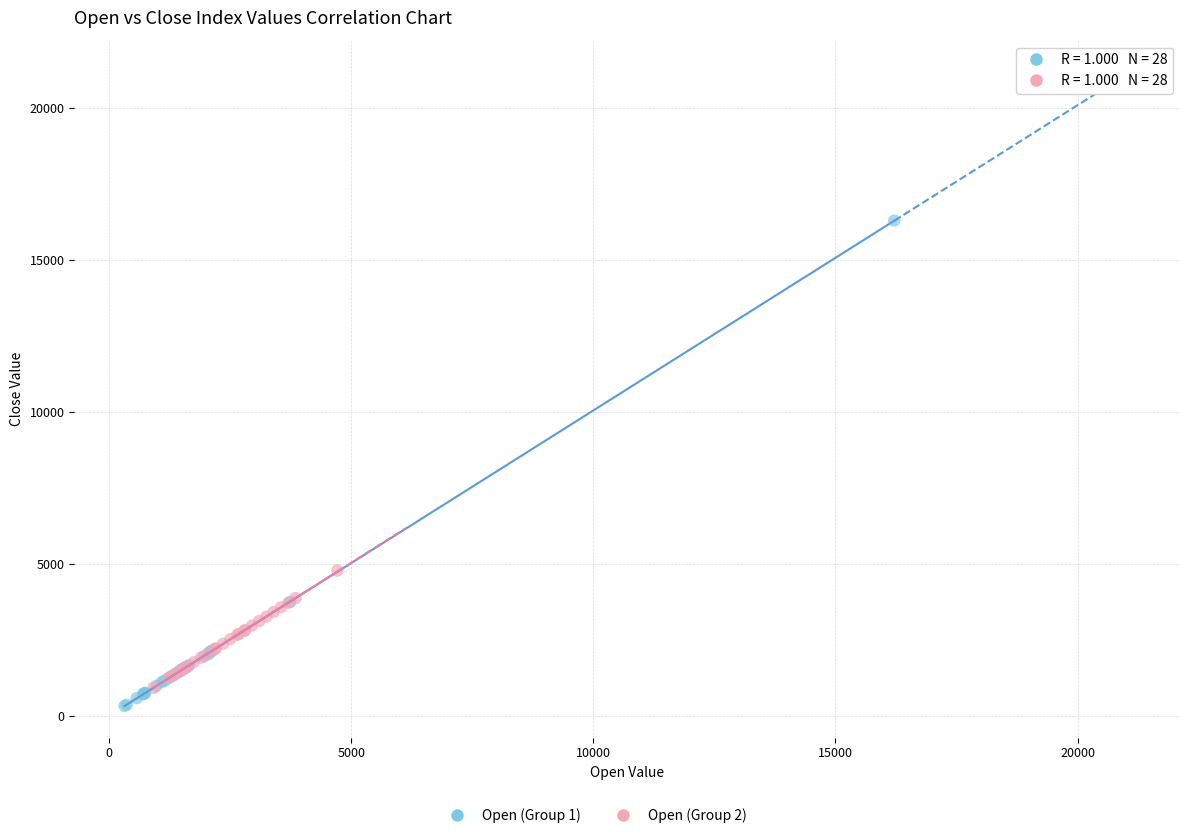

Which series reaches the maximum Y coordinate?

Open (Group 1)